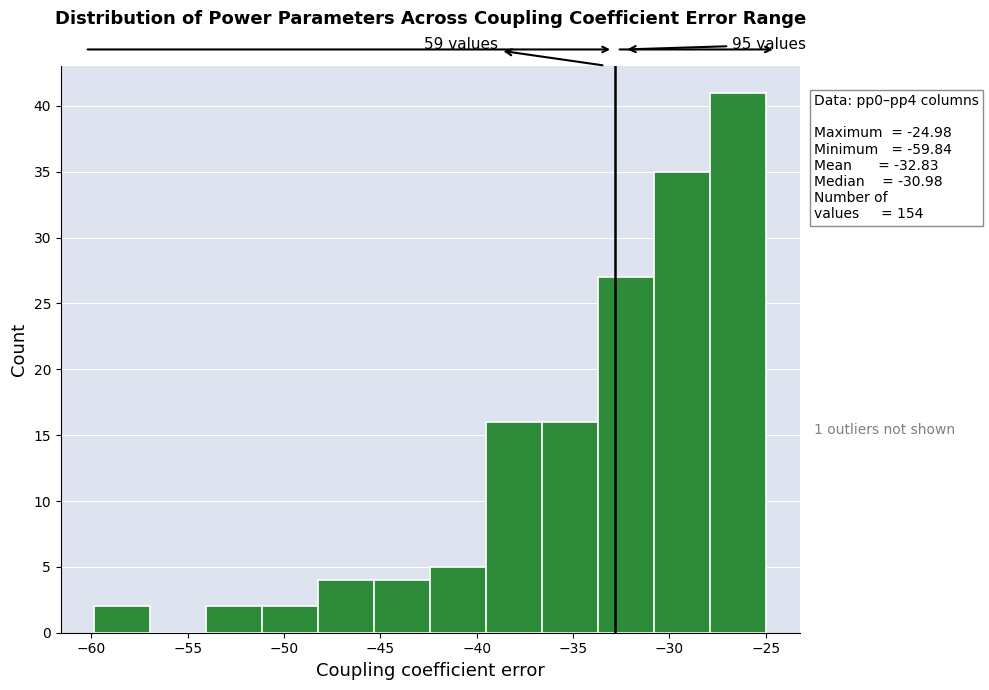

Which range on the x-axis has the tallest bar?

-28.0 to -25.0